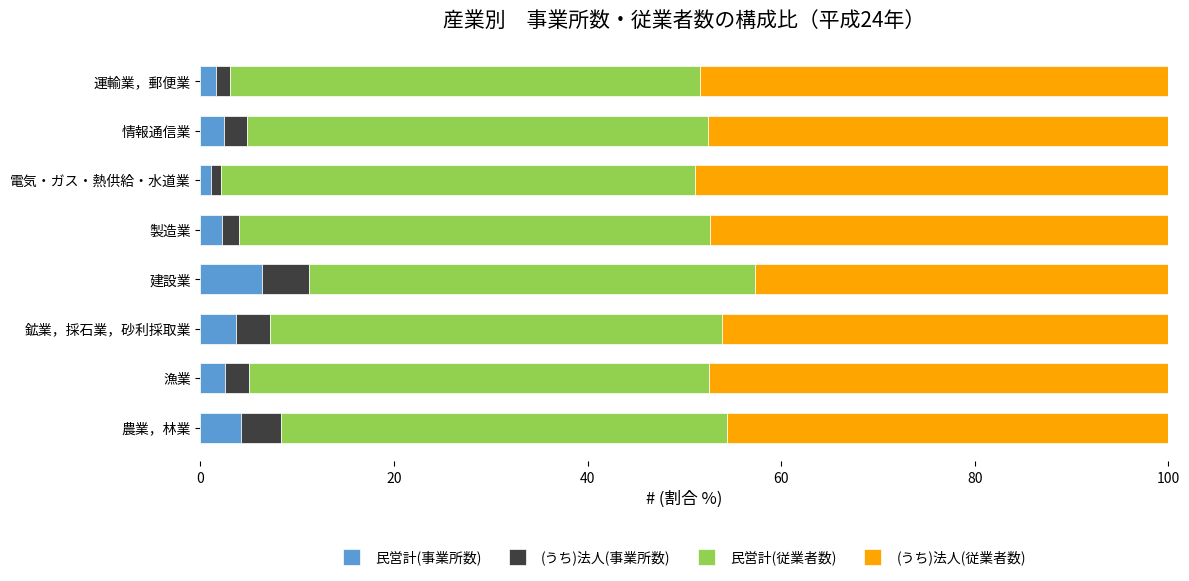

What is the average value of the 民営計(事業所数) series?

3.0